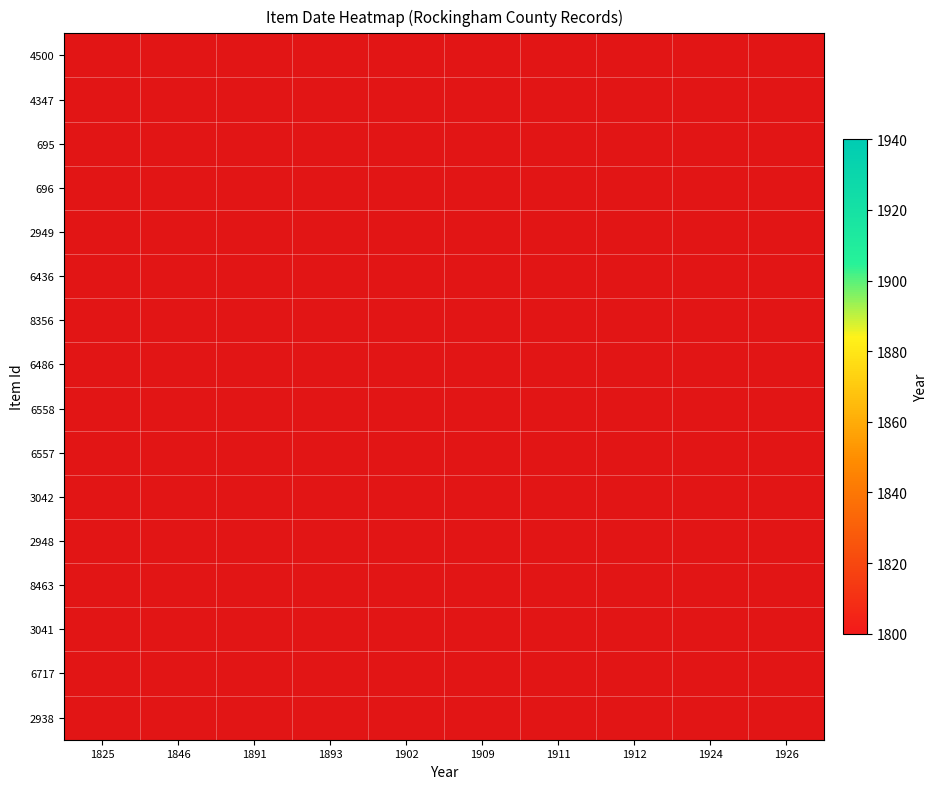

Which label corresponds to the smallest value in the chart?

1825